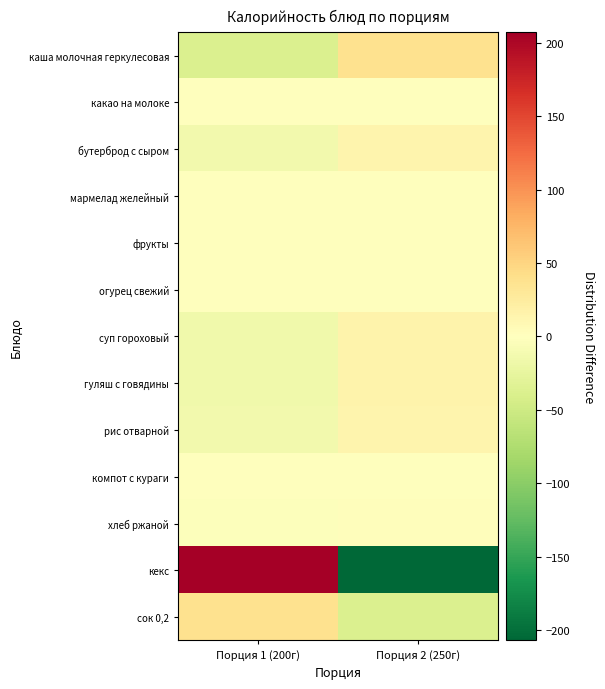

How many series are shown in this chart?

13